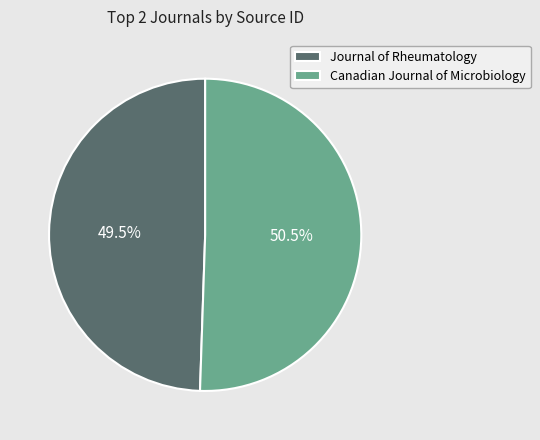

How many segments does this pie chart have?

2